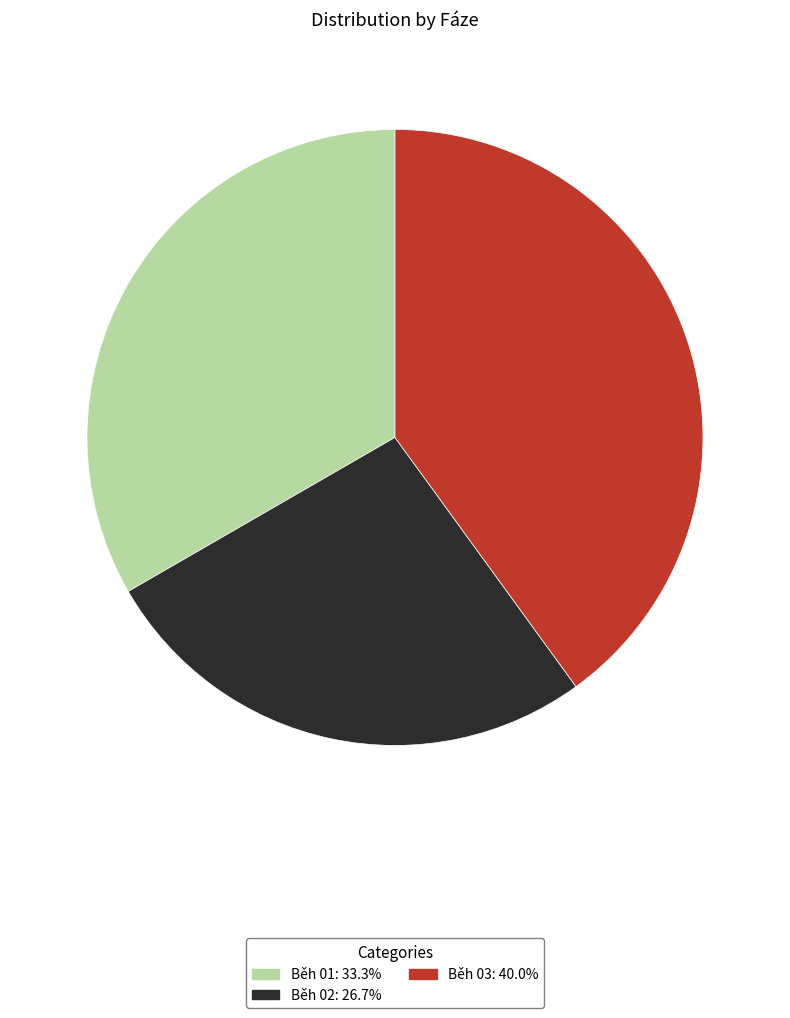

Which category has the smallest portion of the pie?

Běh 02